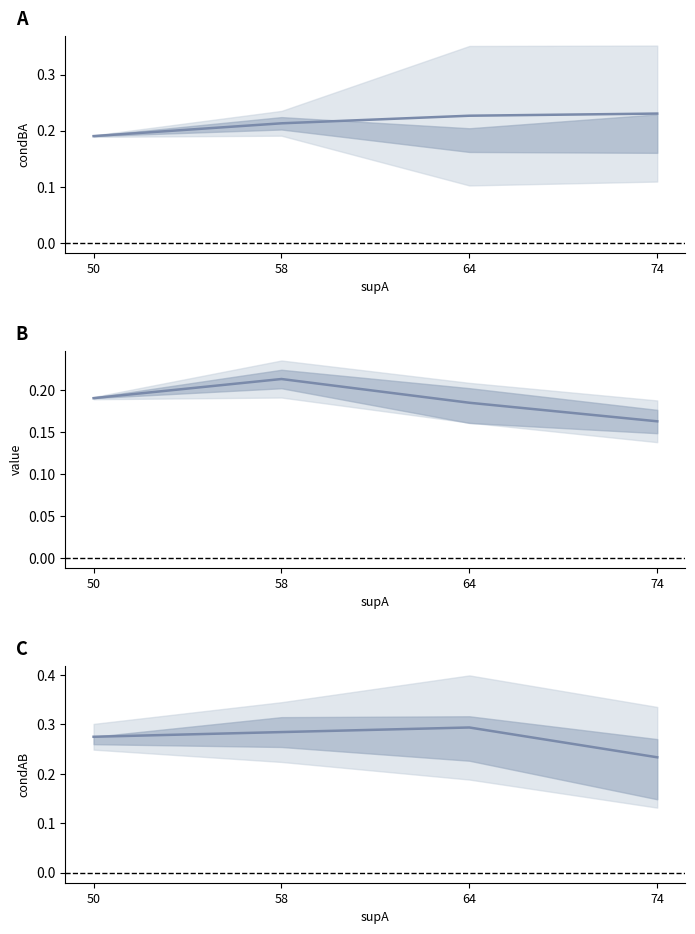

Which label corresponds to the largest value in the chart?

64